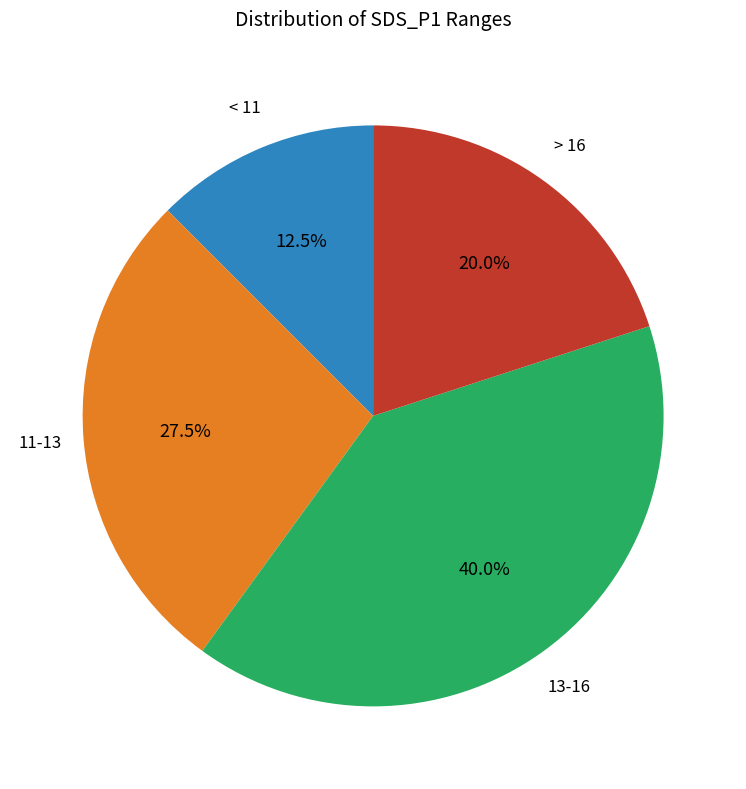

Is there a majority slice in this chart?

No